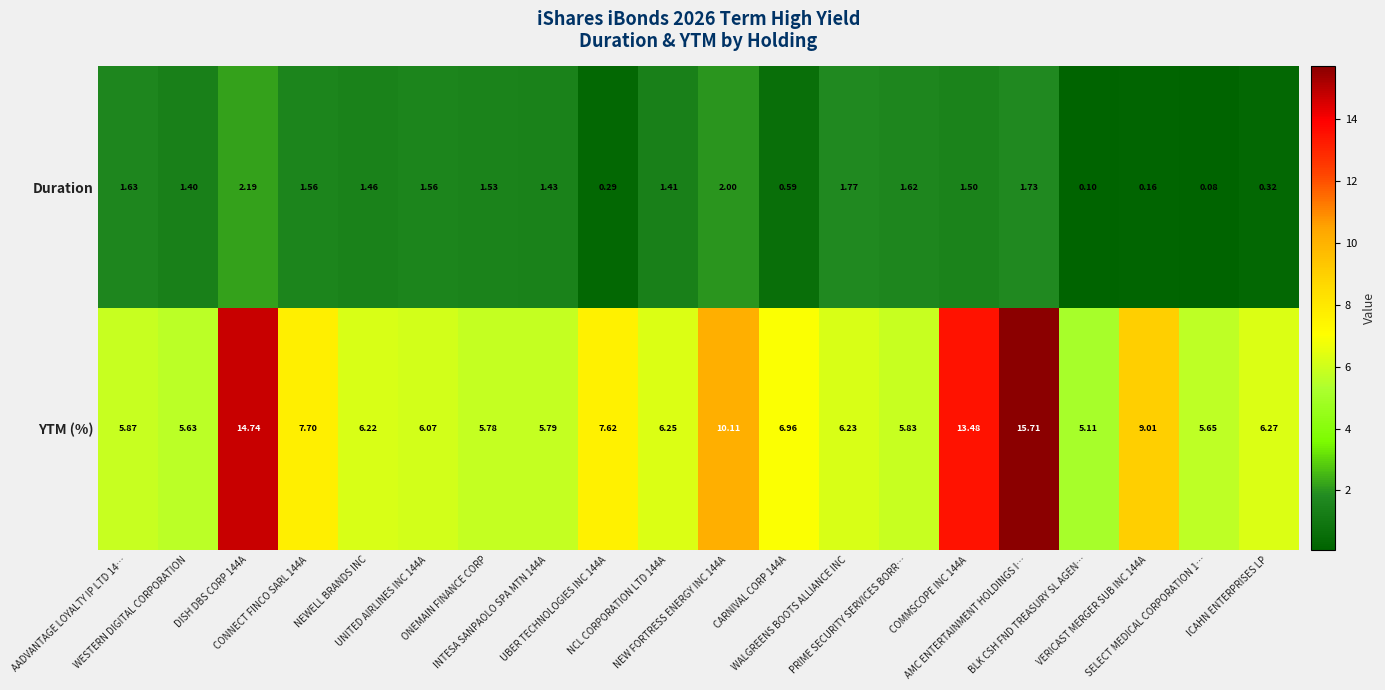

What is the minimum value shown in the chart?

0.1